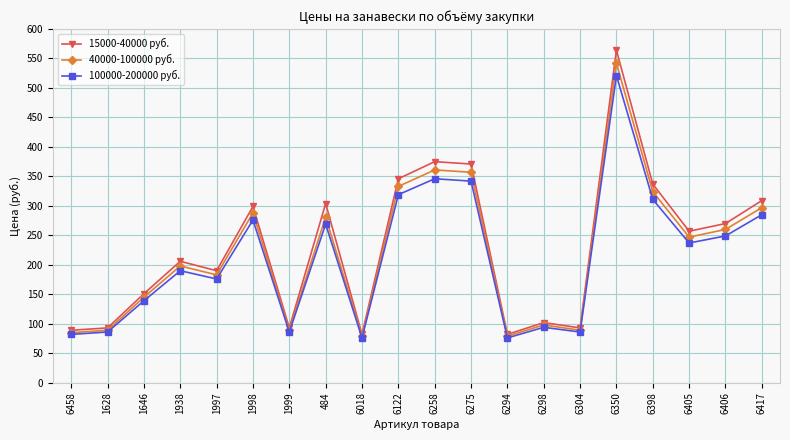

What is the difference between the highest and lowest values at 6398?

26